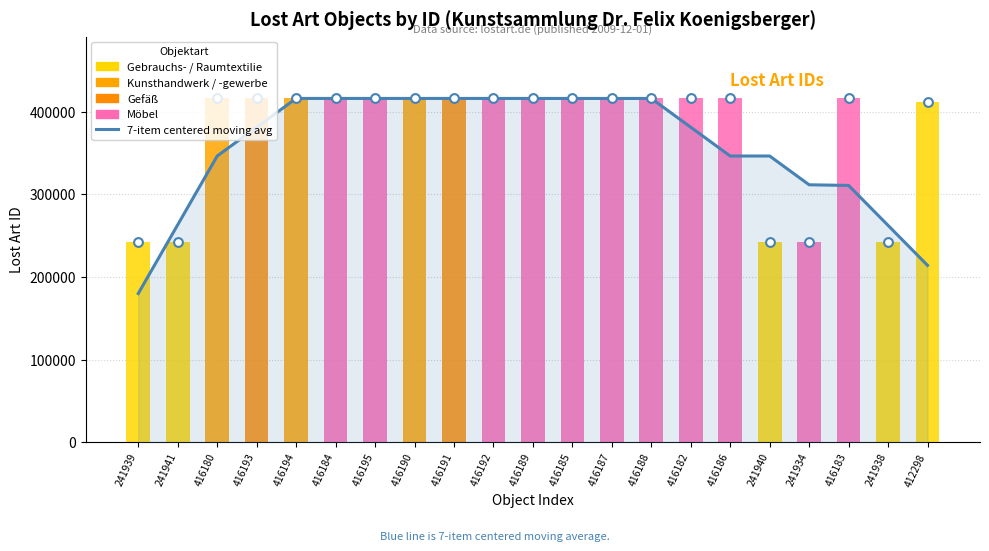

What is the ratio of the value at 416191 to the value at 416188?

1.0